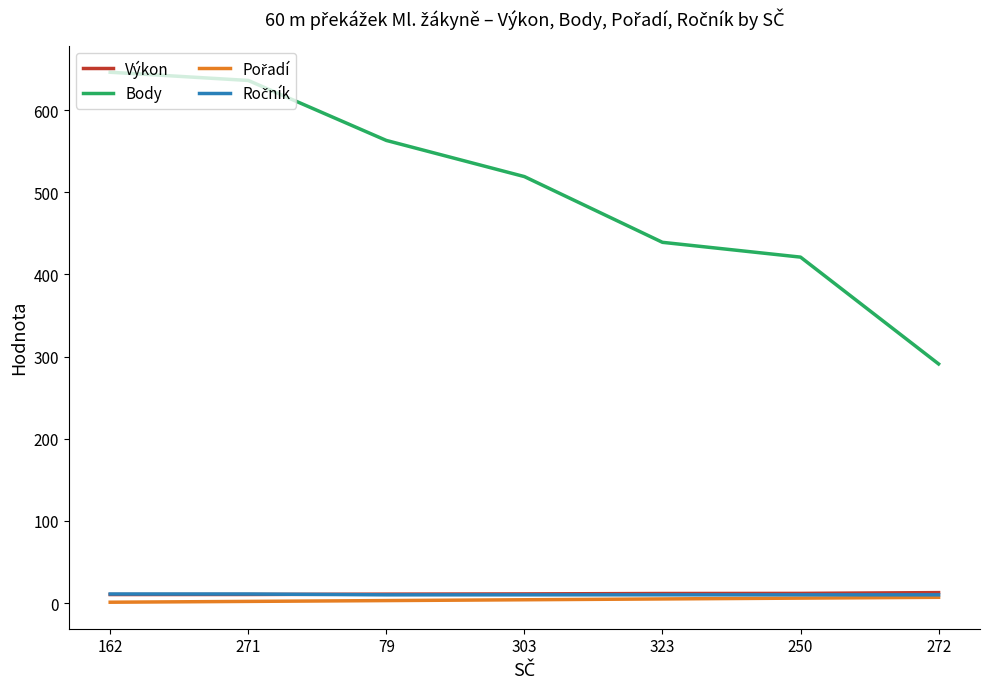

What is the greatest value displayed?

646.0